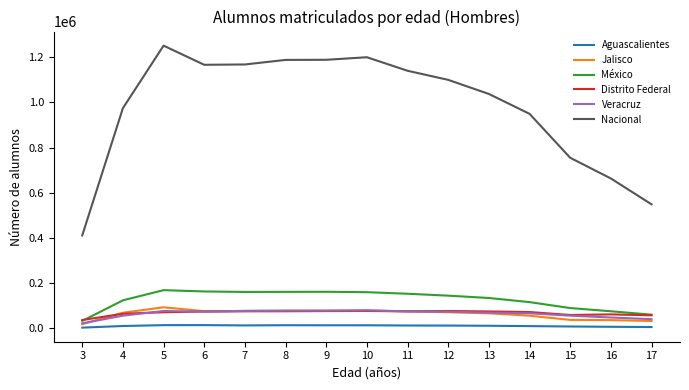

Between which two adjacent categories do México and Distrito Federal first intersect?

3 and 4